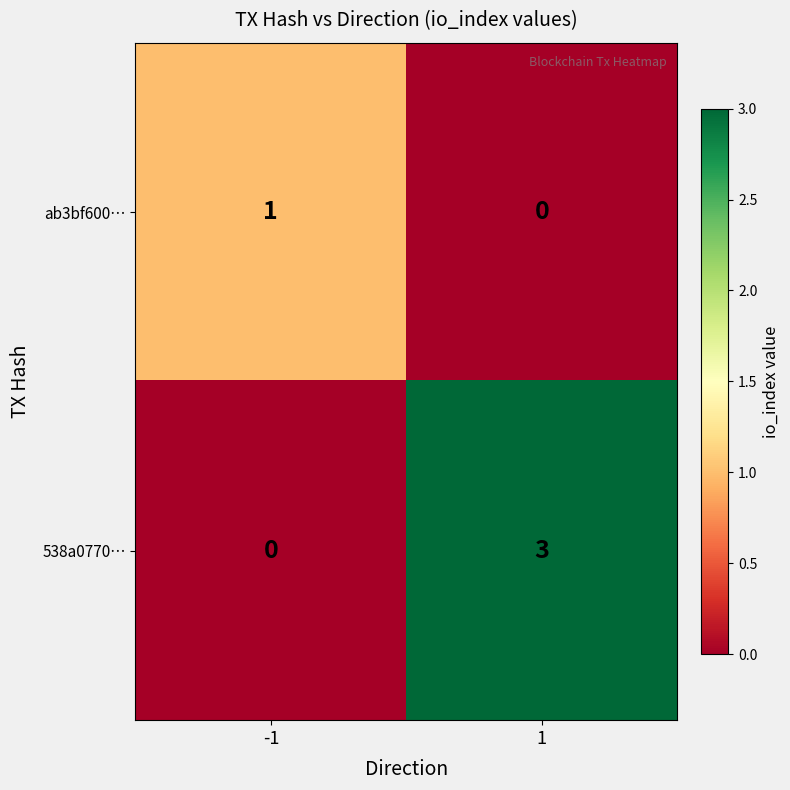

List the series in order of their overall mean, lowest first.

ab3bf600…, 538a0770…